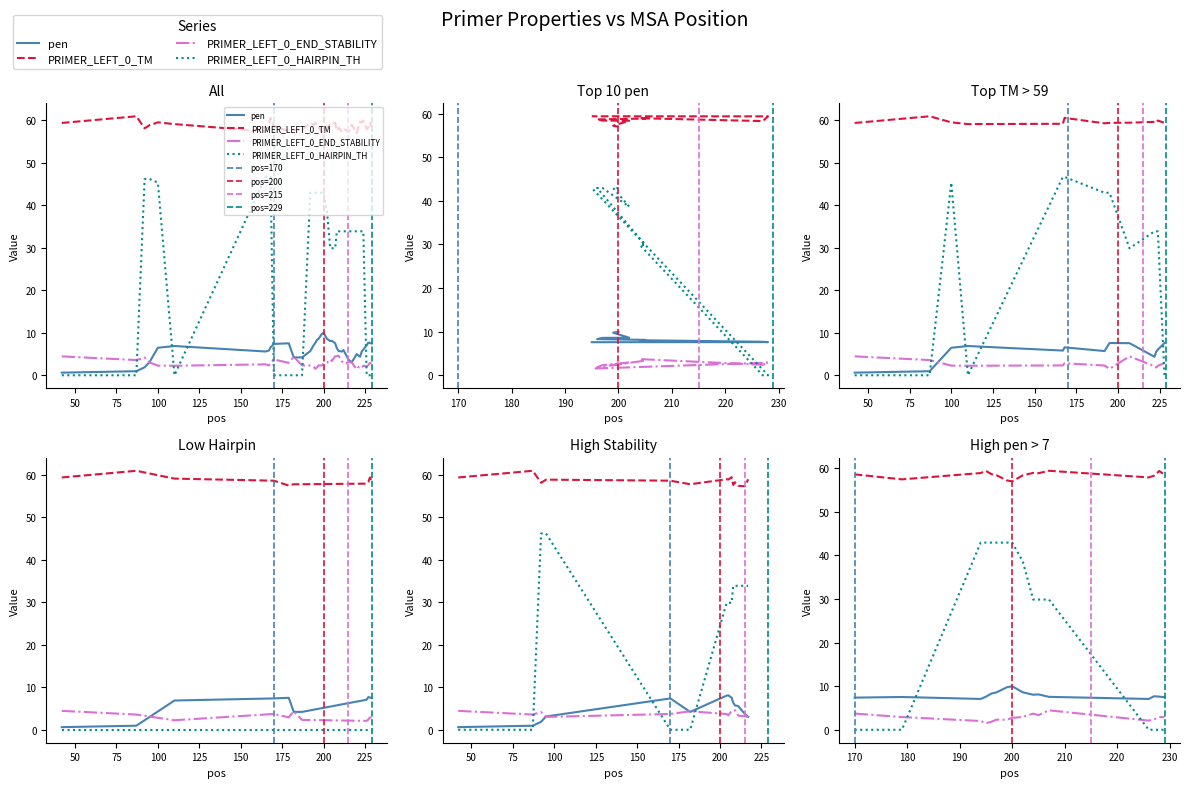

What is the minimum value for PRIMER_LEFT_0_END_STABILITY?

1.4